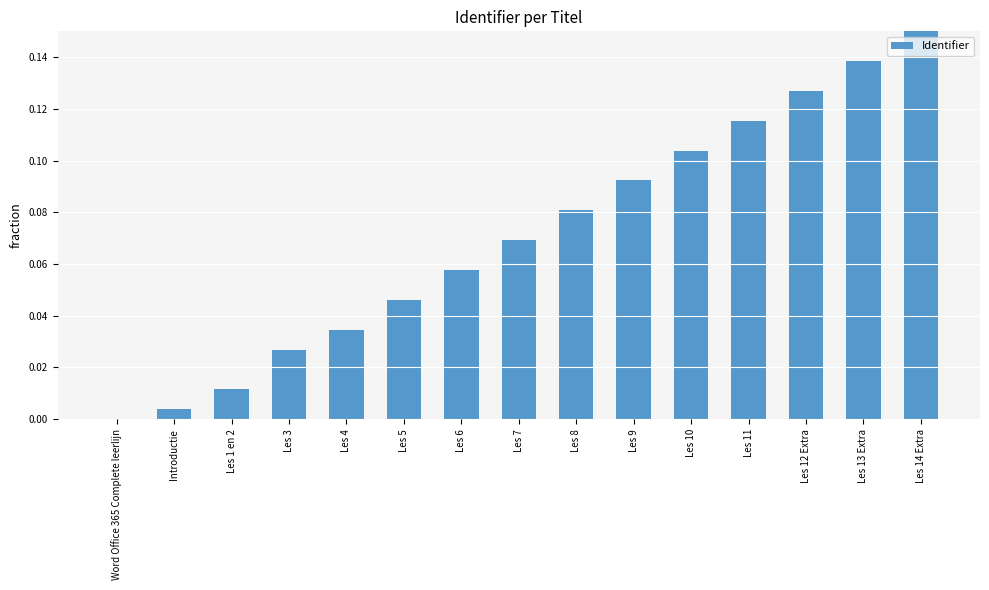

Which has a higher value, Les 4 or Les 13 Extra?

Les 13 Extra